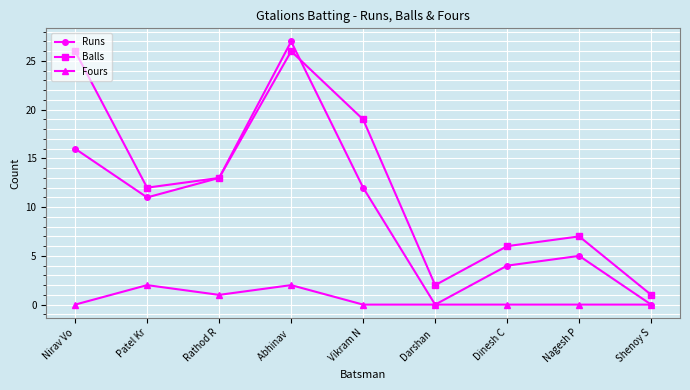

What is the total value across all series at Rathod R?

27